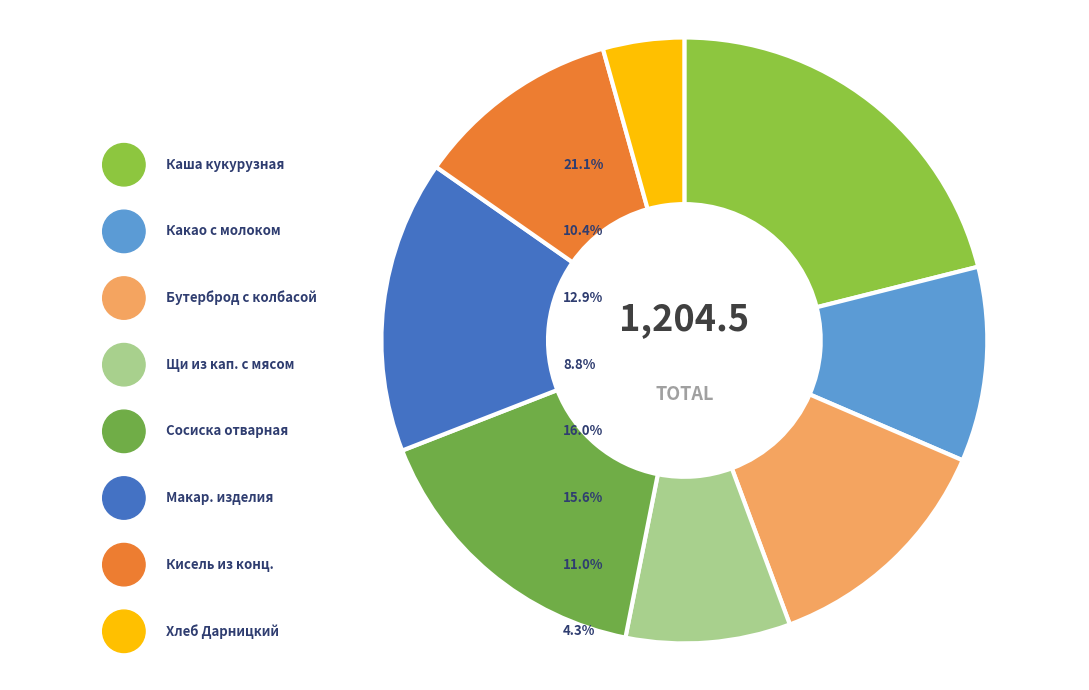

To the nearest percent, what is the difference between the largest and smallest slice percentages?

17%